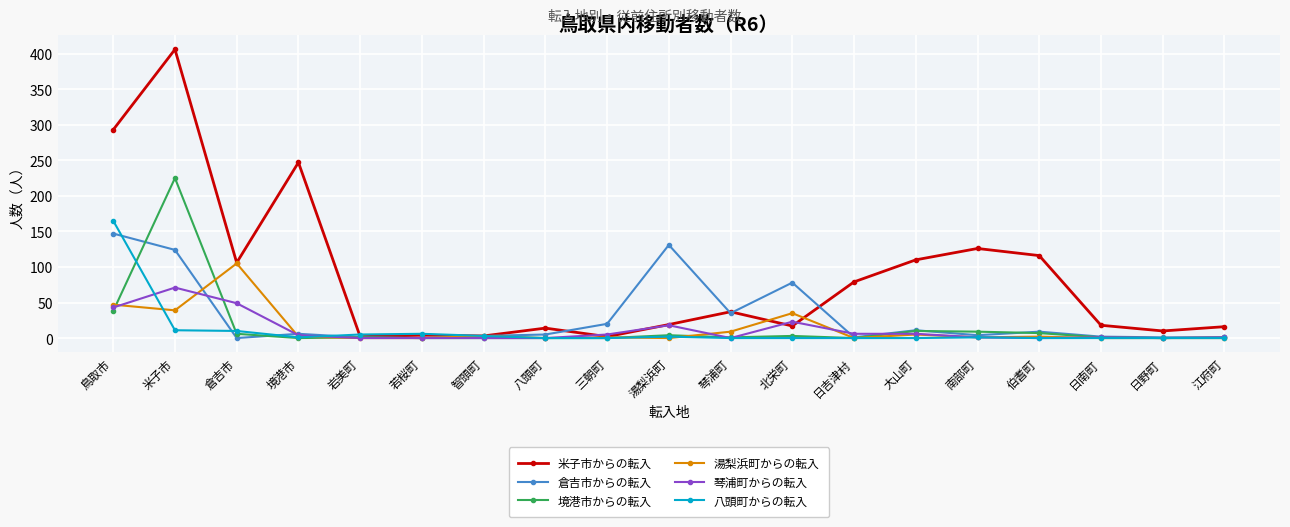

List the series in order of their peak value, highest first.

米子市からの転入, 境港市からの転入, 八頭町からの転入, 倉吉市からの転入, 湯梨浜町からの転入, 琴浦町からの転入